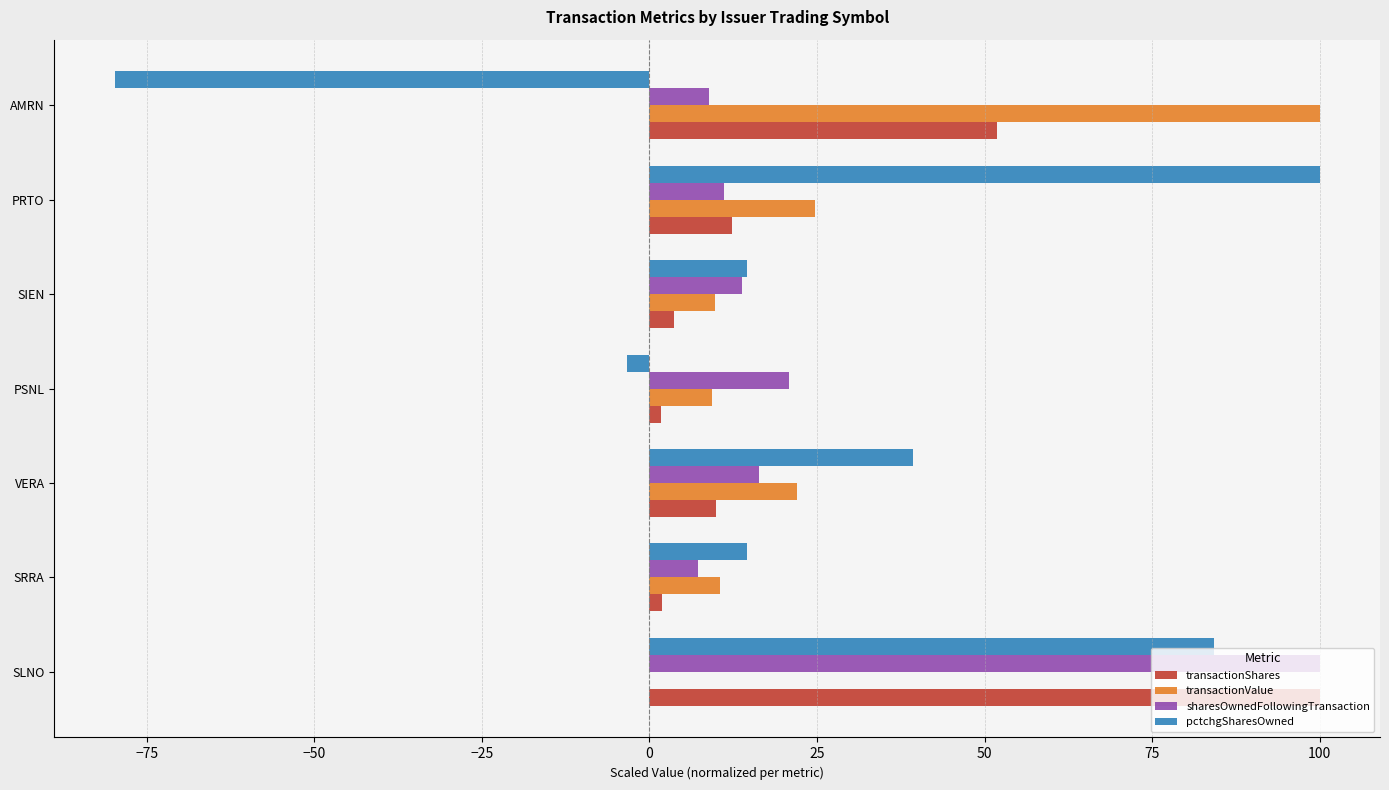

Is the value of transactionShares at PSNL greater than the value of pctchgSharesOwned at VERA?

No